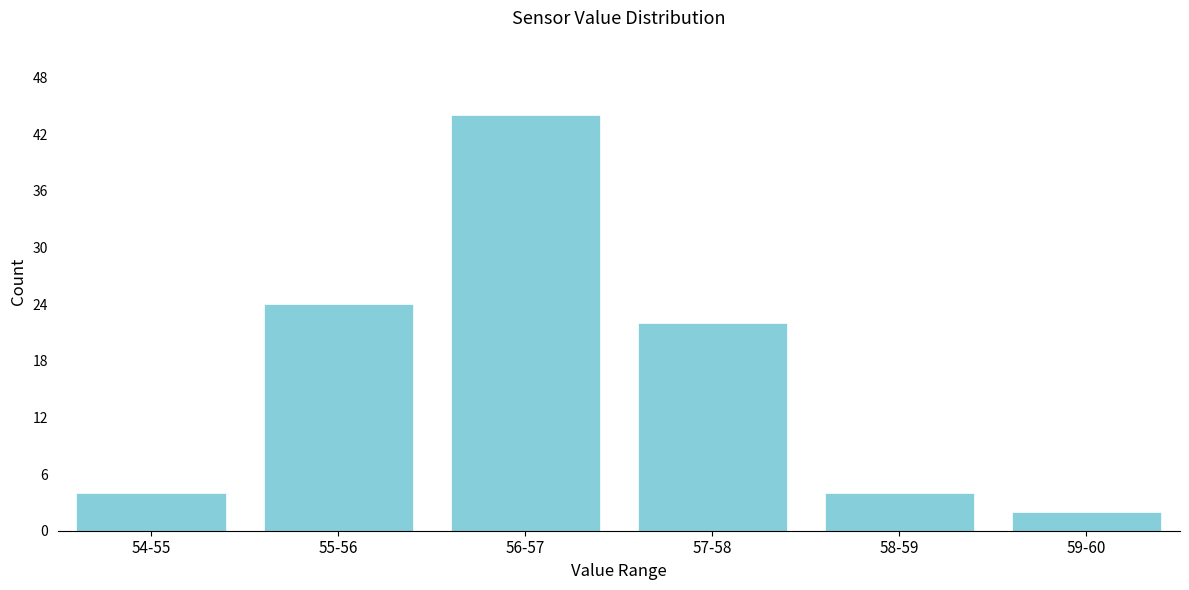

Reading left to right, what are all the values shown in this chart?

4	24	44	22	4	2